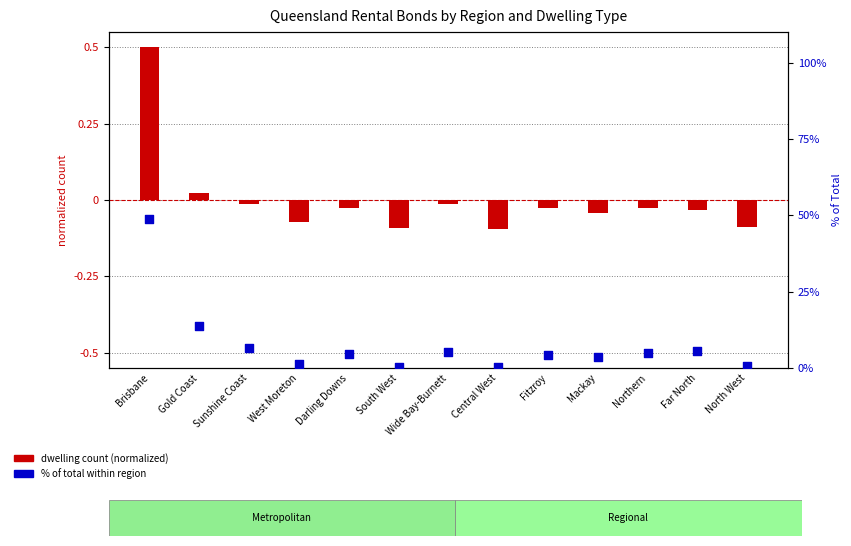

At which category is the sum across all series the highest?

Brisbane